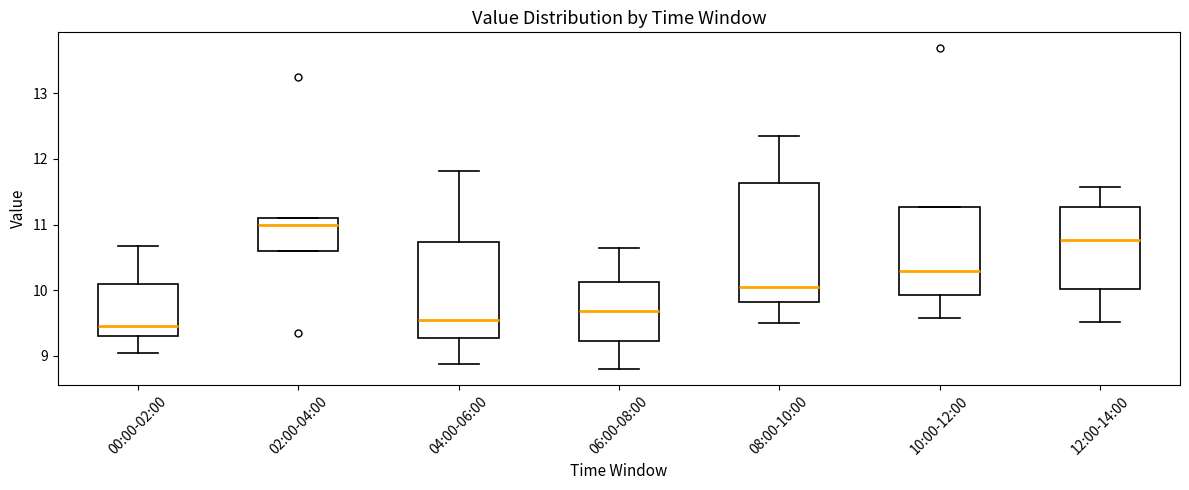

Reading left to right, read every box against the y-axis: the position of its median line, the range the box covers, and the ends of its whiskers. The values are not printed on the chart, so give them approximately, as read against the axis.

00:00-02:00: median 9.5, box 9.3 to 10.1, whiskers 9.1 to 10.7
02:00-04:00: median 11.0, box 10.6 to 11.1, whiskers 10.6 to 11.1
04:00-06:00: median 9.6, box 9.3 to 10.7, whiskers 8.9 to 11.8
06:00-08:00: median 9.7, box 9.2 to 10.1, whiskers 8.8 to 10.7
08:00-10:00: median 10.1, box 9.8 to 11.6, whiskers 9.5 to 12.4
10:00-12:00: median 10.3, box 9.9 to 11.3, whiskers 9.6 to 11.3
12:00-14:00: median 10.8, box 10.0 to 11.3, whiskers 9.5 to 11.6